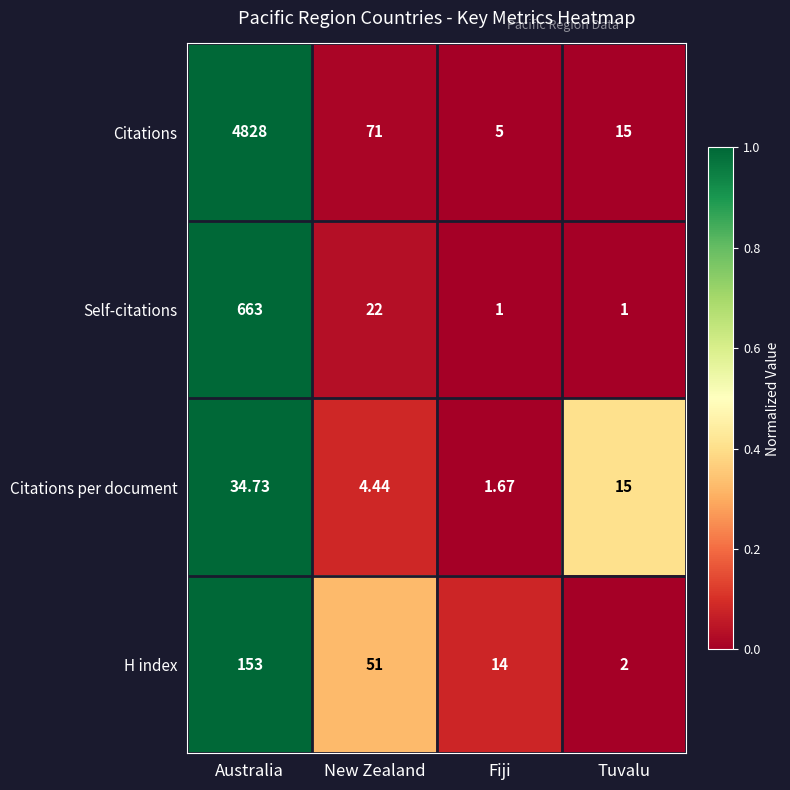

Which label corresponds to the largest value in the chart?

Australia